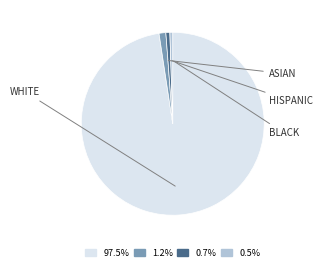

To the nearest percent, what is the average slice percentage?

25%